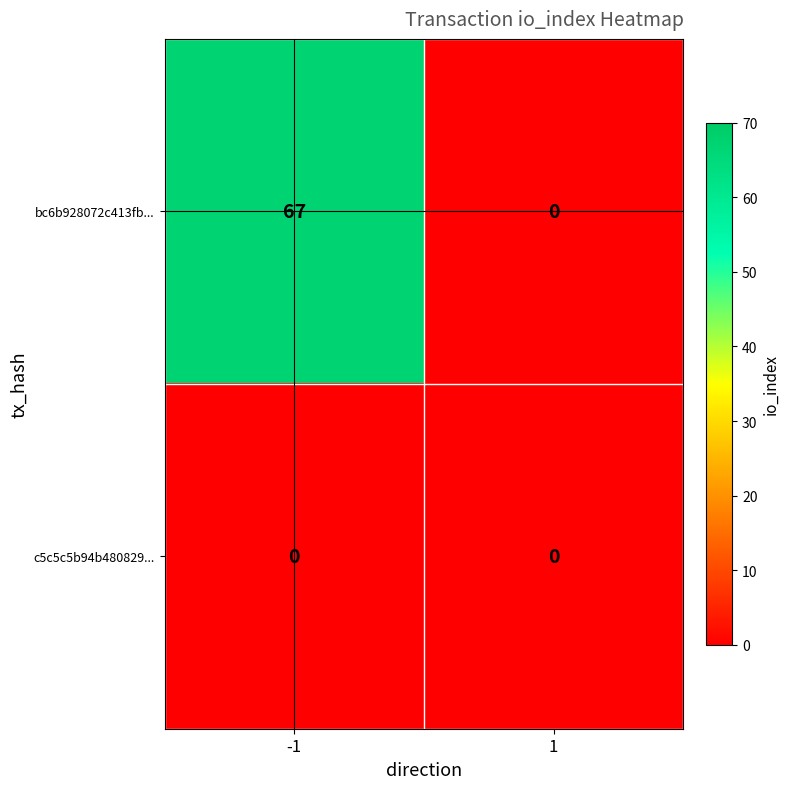

Is it true that bc6b928072c413fb... equals 0 at 1?

True